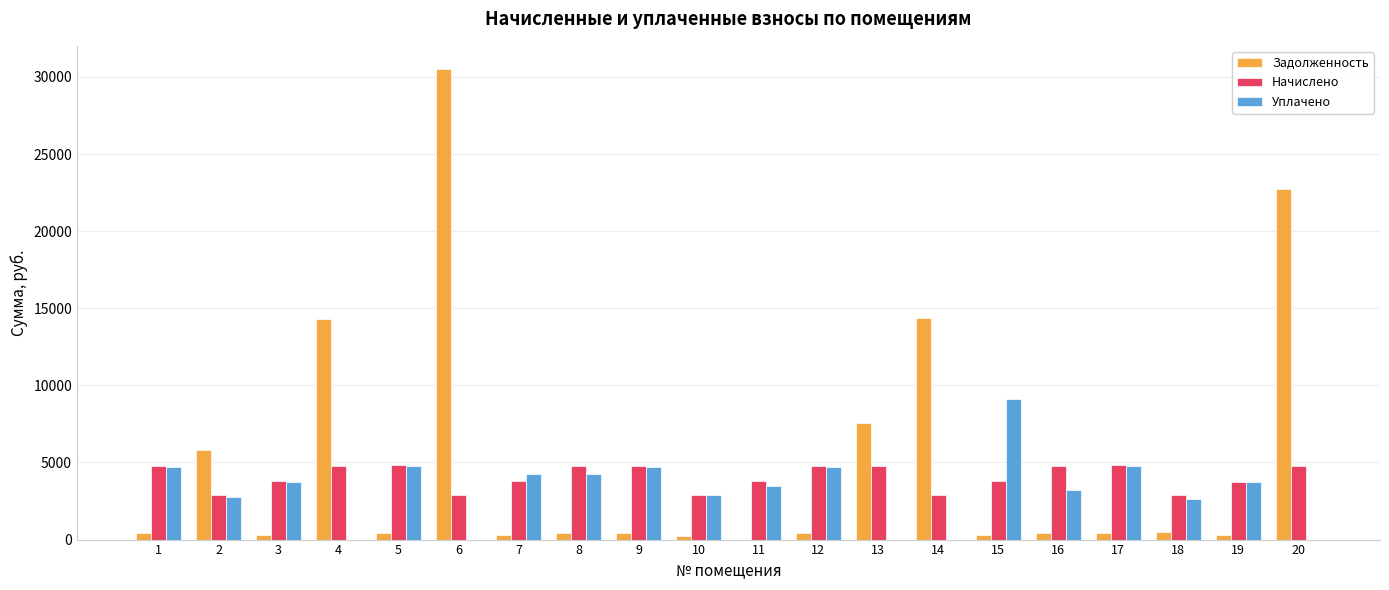

How many groups of bars are there?

20